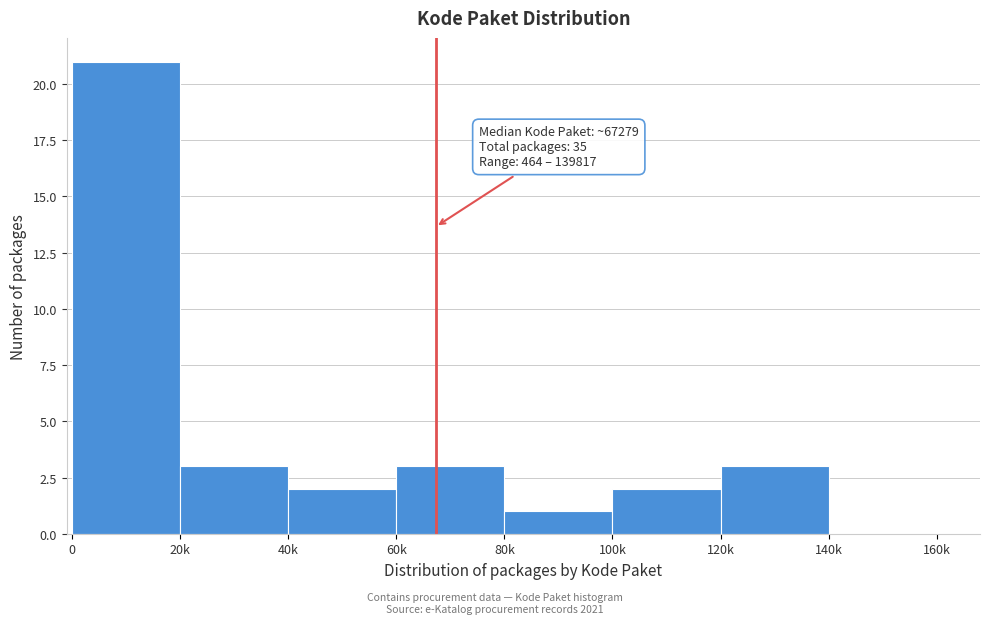

Reading left to right, extract all data points from this chart.

0=21	20k=3	40k=2	60k=3	80k=1	100k=2	120k=3	140k=0